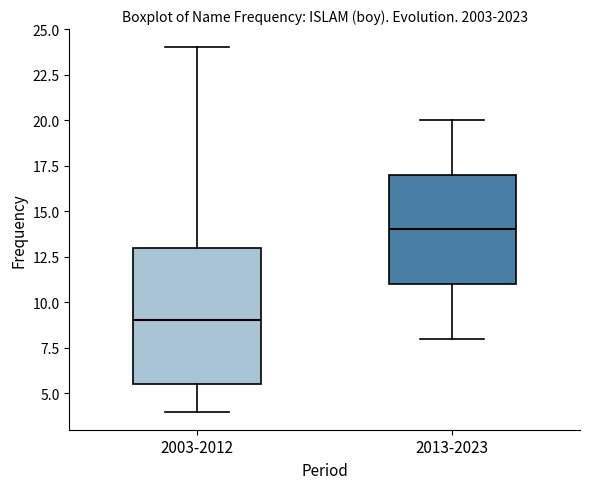

Which box has the lowest median line?

2003-2012